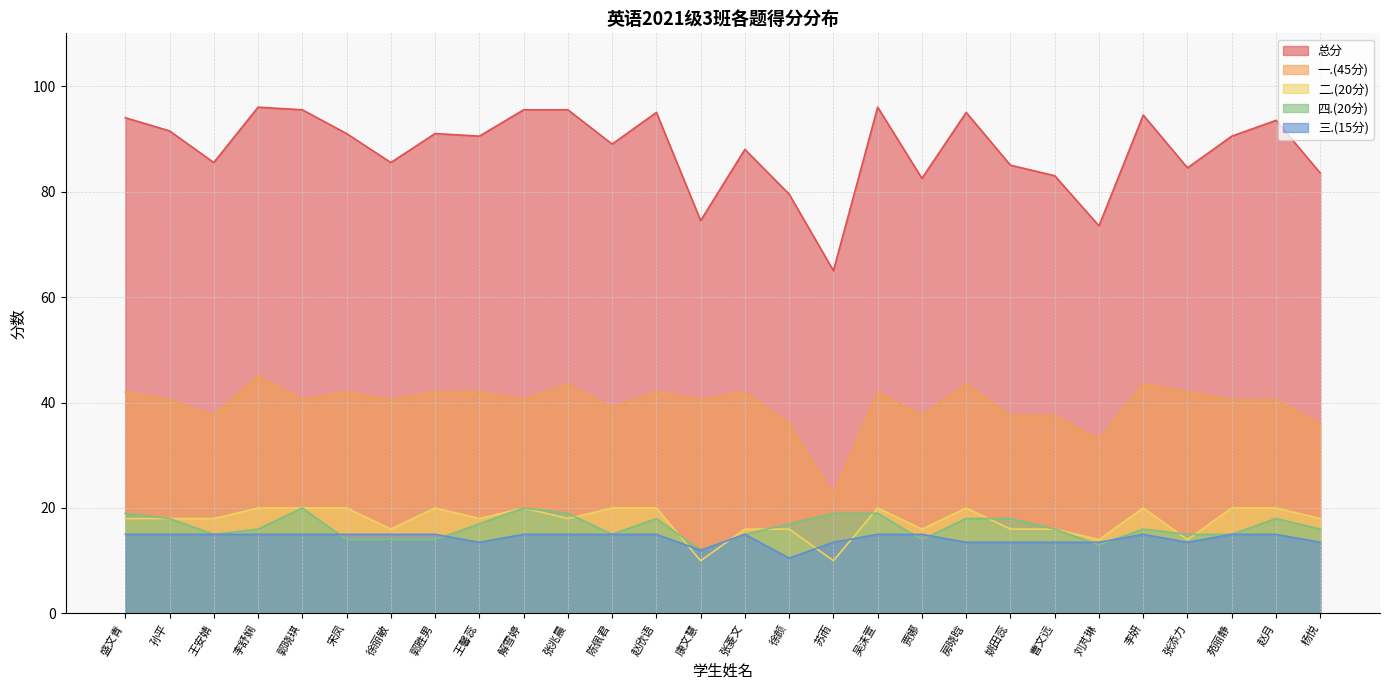

What value does the 三.(15分) series have at 孙平?

15.0